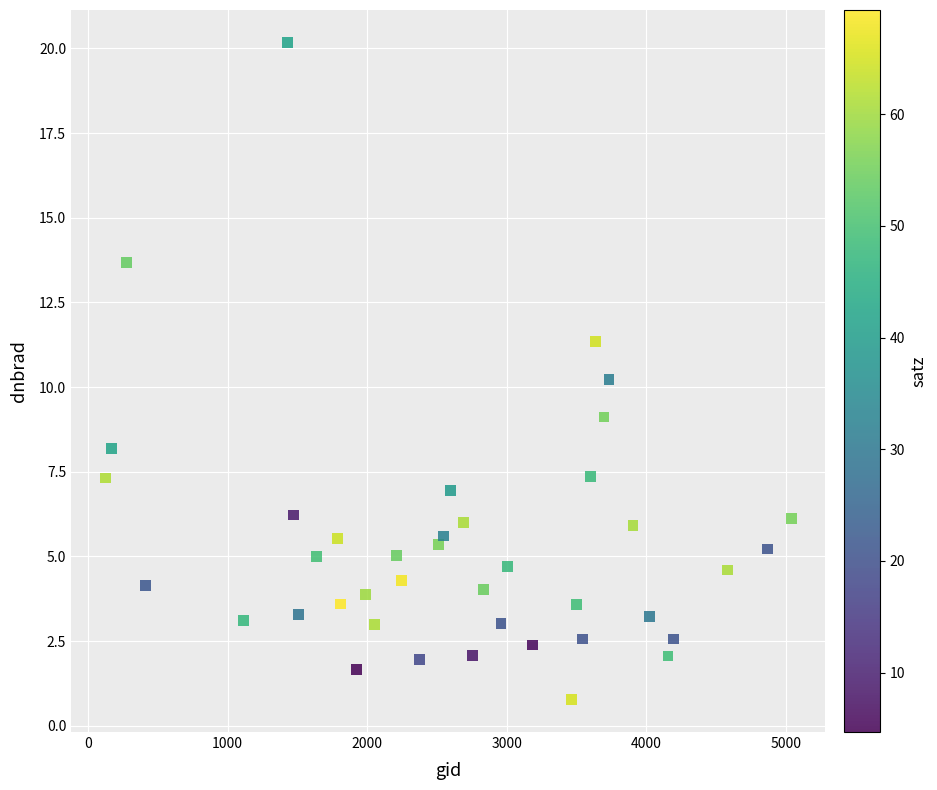

What Y value in the scatter plot is closest to 10?

10.2